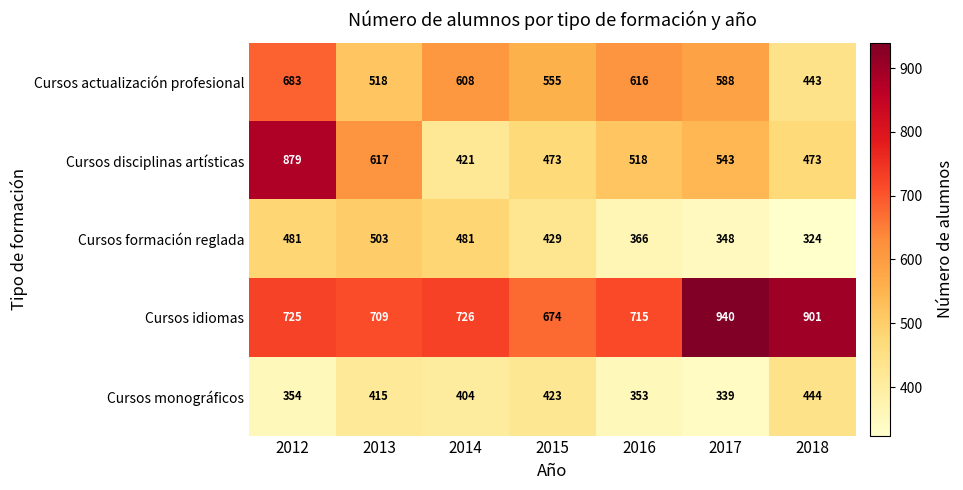

What is the smallest value displayed?

324